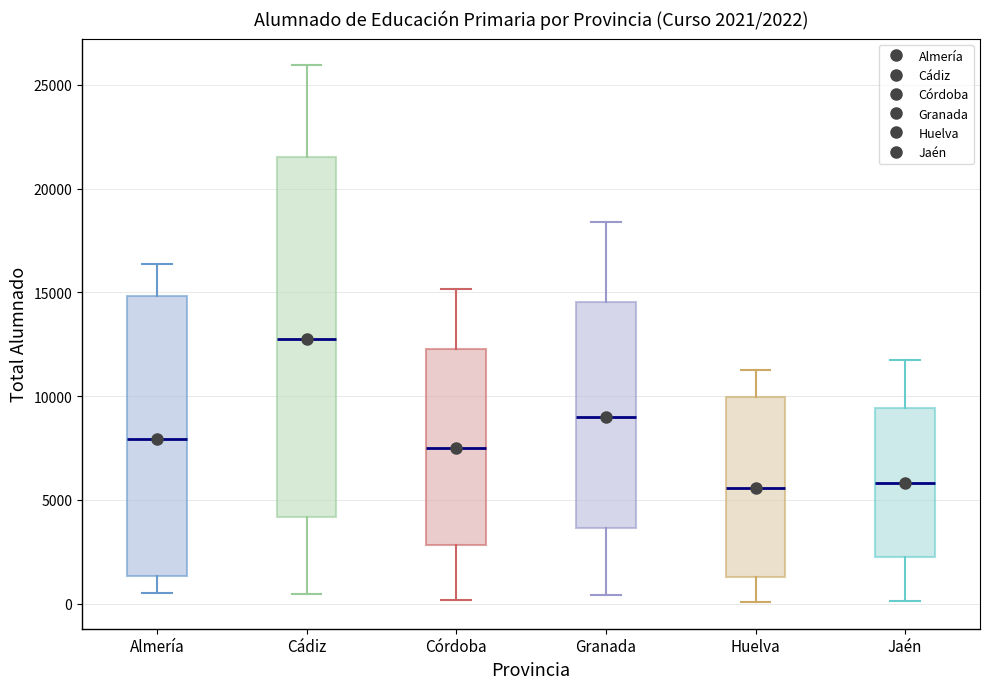

Comparing the boxes themselves (not the whiskers), which one is the tallest?

Cádiz